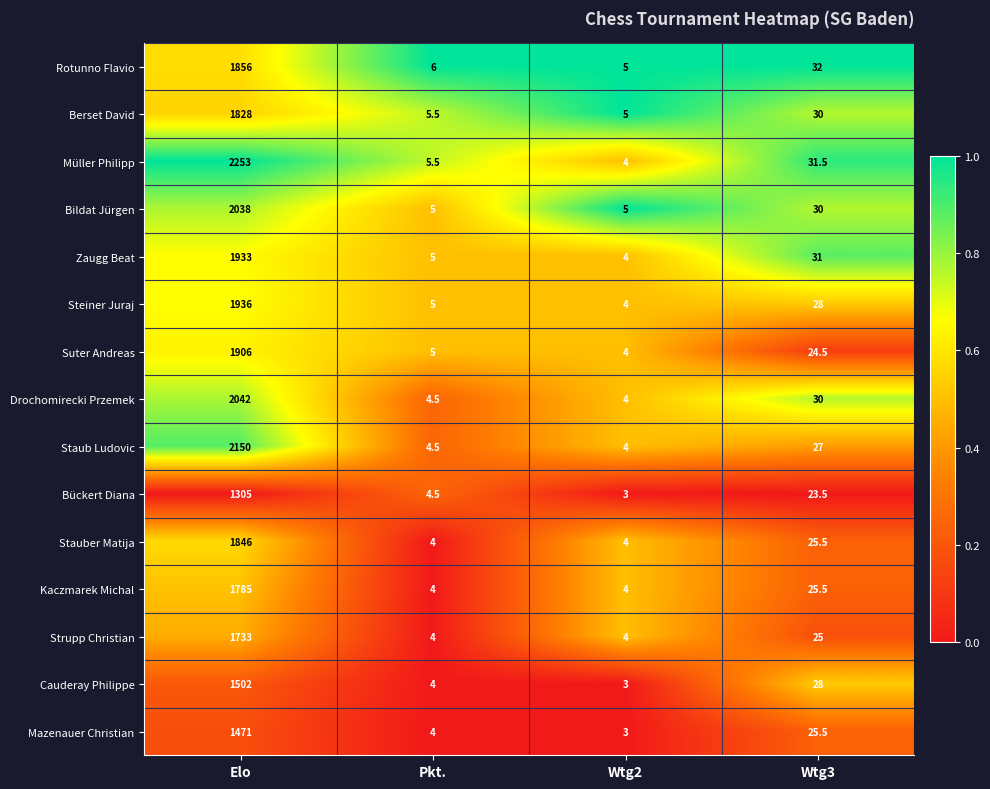

At which label is Suter Andreas closest to 955?

Wtg3